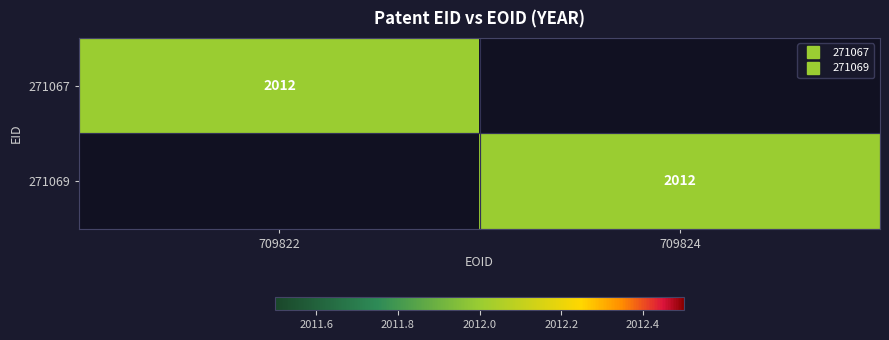

The value of 271067 at 0 is 2680. True or false?

False